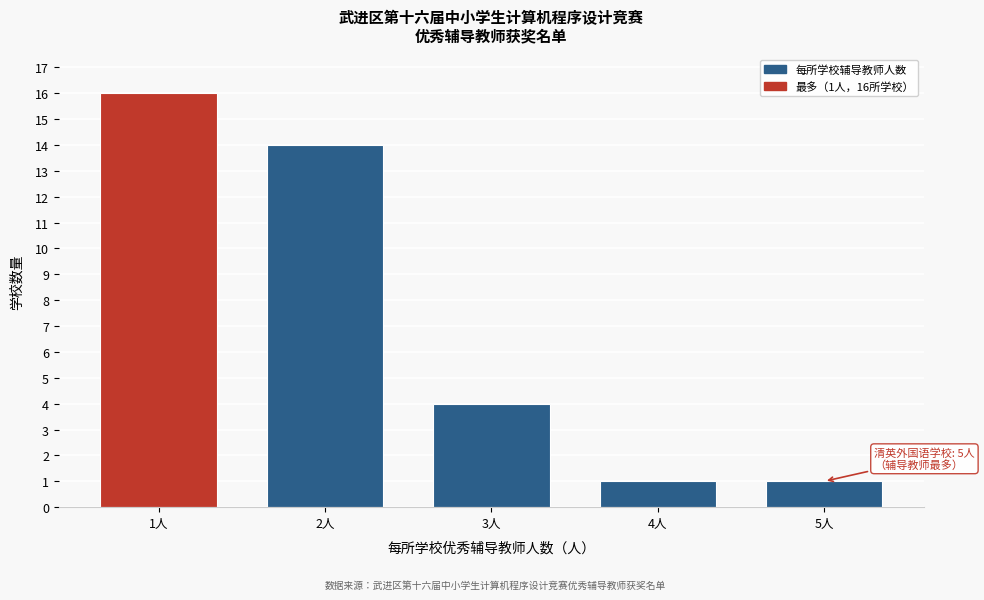

Reading left to right, what are all the values shown in this chart?

1人=16	2人=14	3人=4	4人=1	5人=1